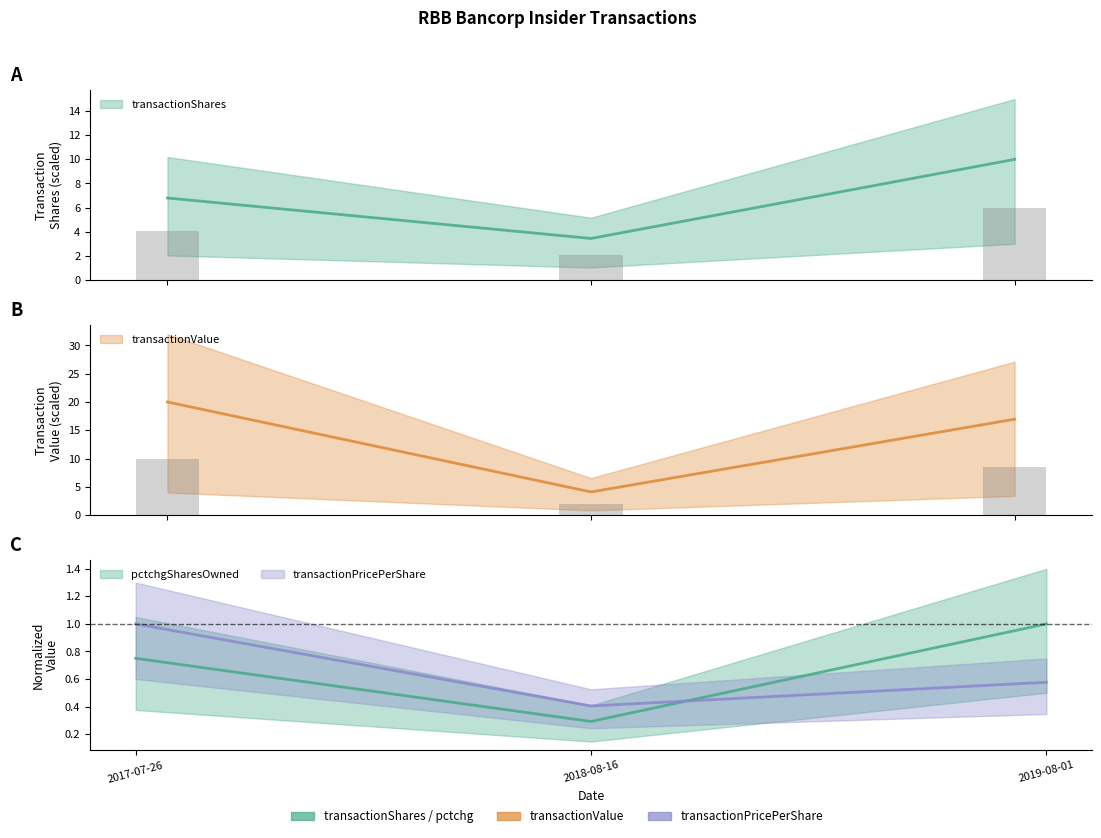

The value of transactionShares at 2018-08-16 is 1.1. True or false?

False